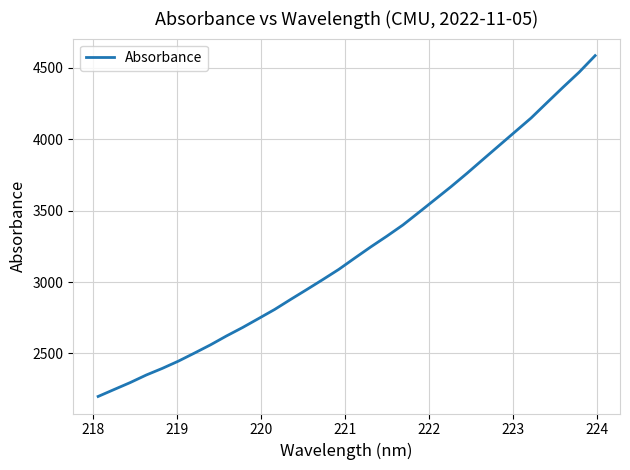

What is the difference between the maximum and minimum values?

2386.6